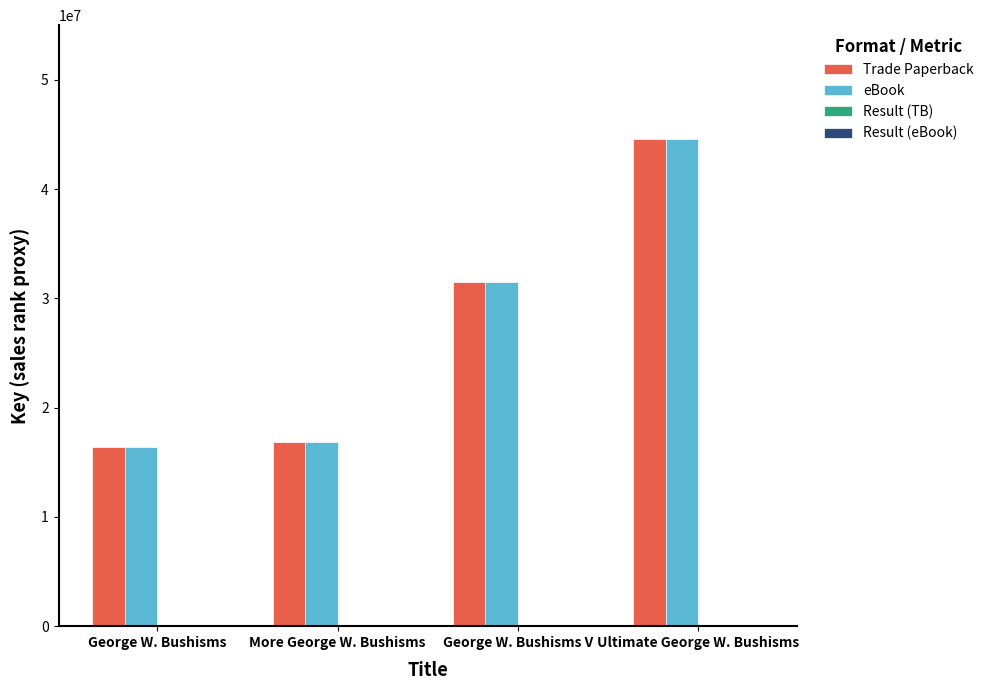

Are the bars grouped side by side (vs. stacked)?

Yes